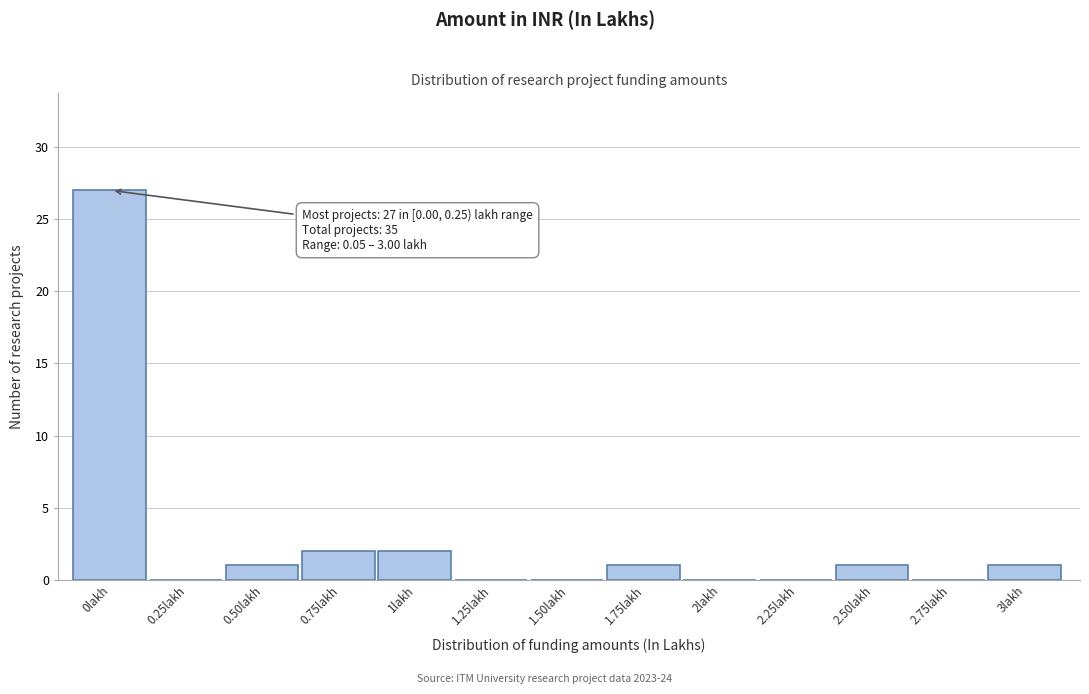

At which category does the chart reach its peak across all series?

0lakh